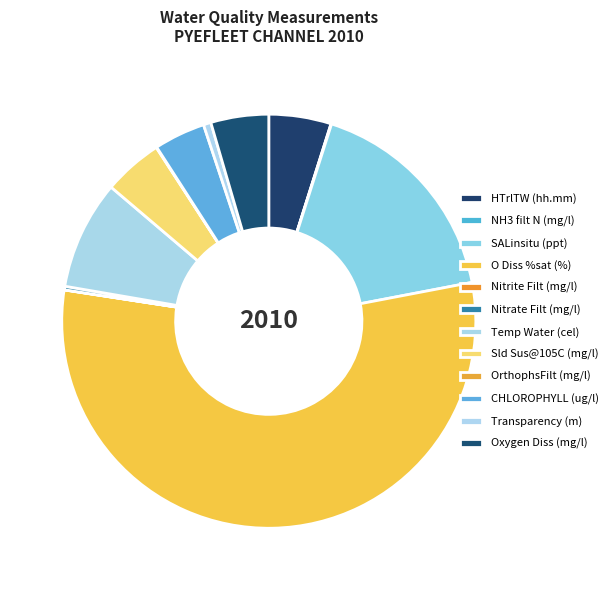

The Oxygen Diss (mg/l) slice represents 1% of the pie. True or false?

False